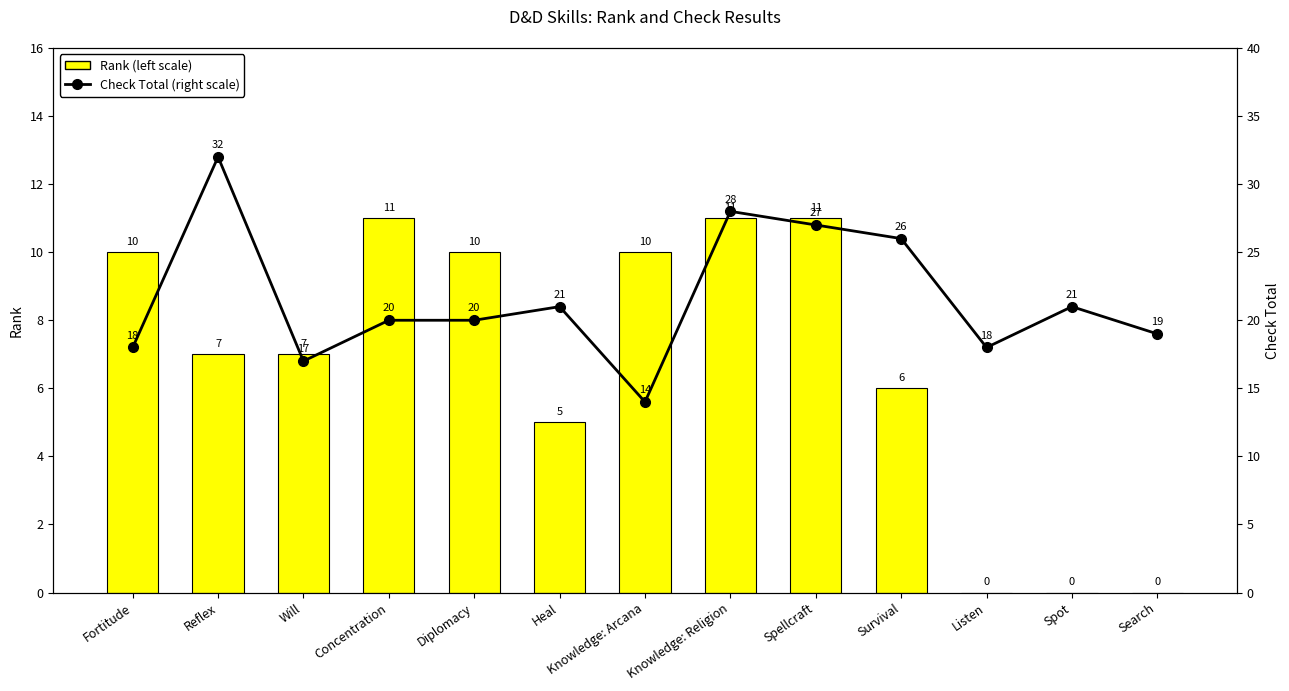

How many series are shown in this chart?

2